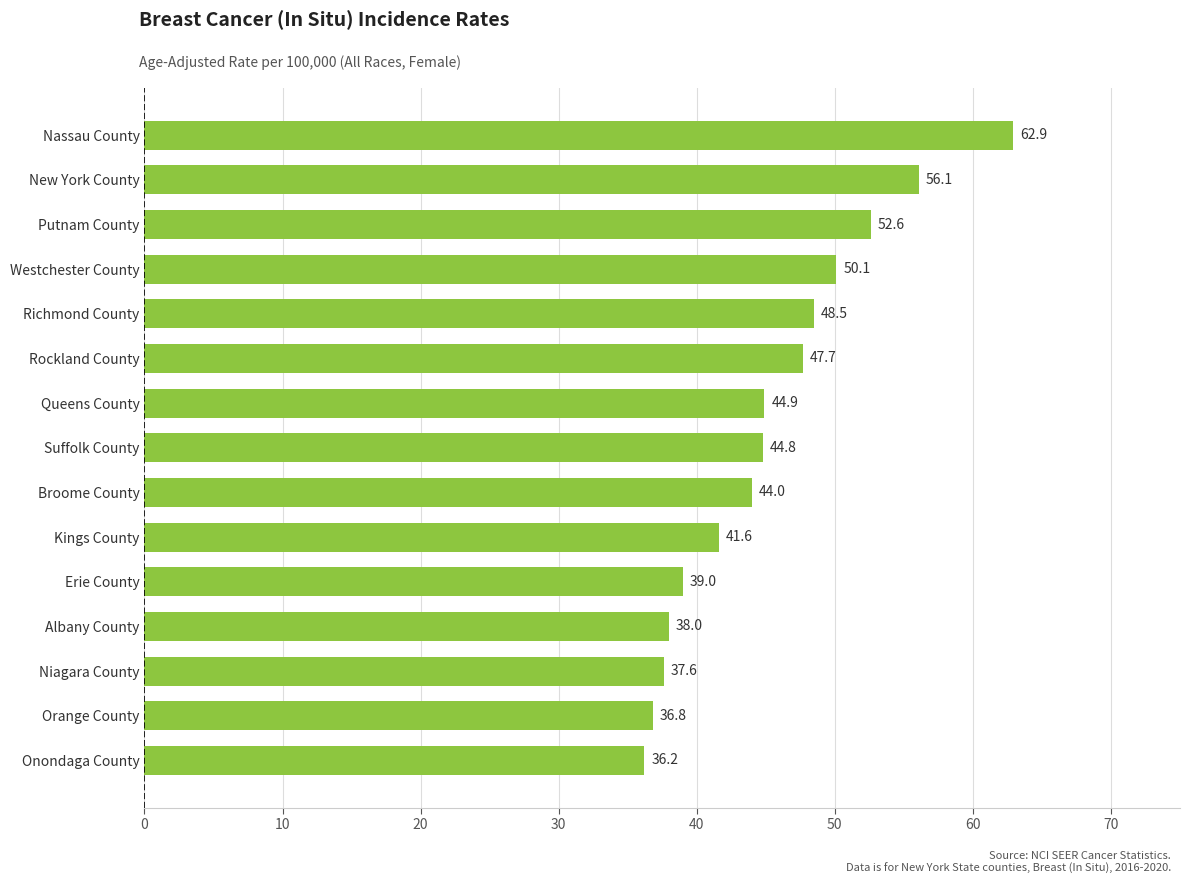

True or false: the data shows 44.8 at Suffolk County.

True